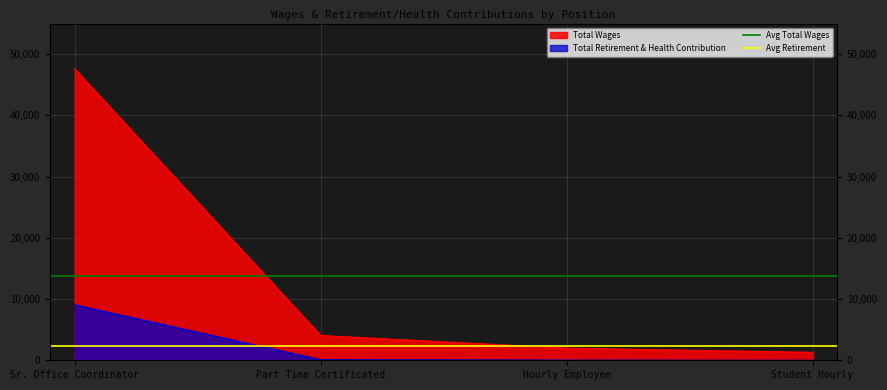

Rank the series by their average value, from lowest to highest.

Avg Retirement, Avg Total Wages